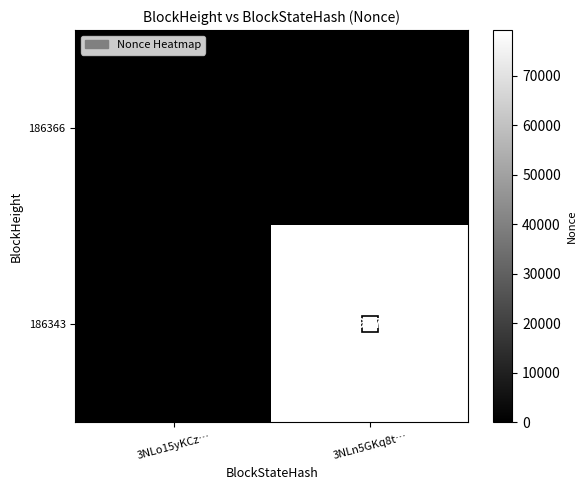

Which series has the largest total across all categories?

186343